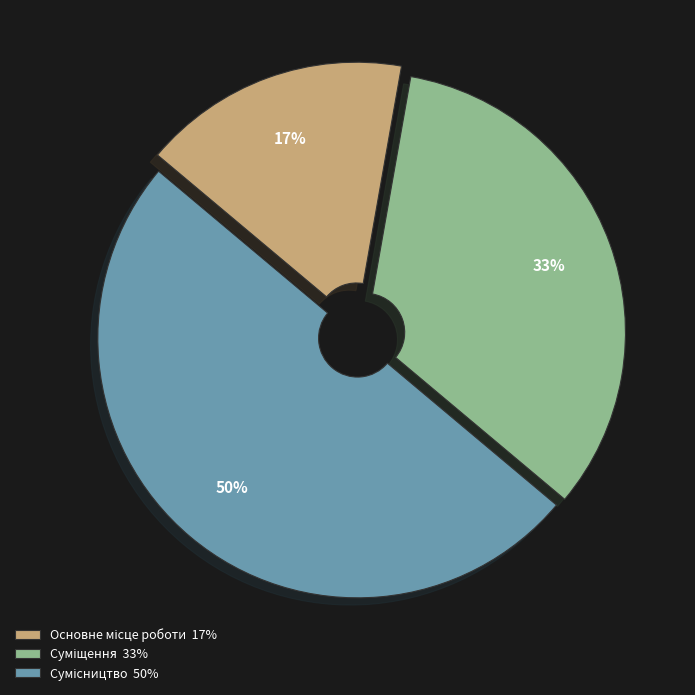

To the nearest percent, what is the average slice percentage?

33%